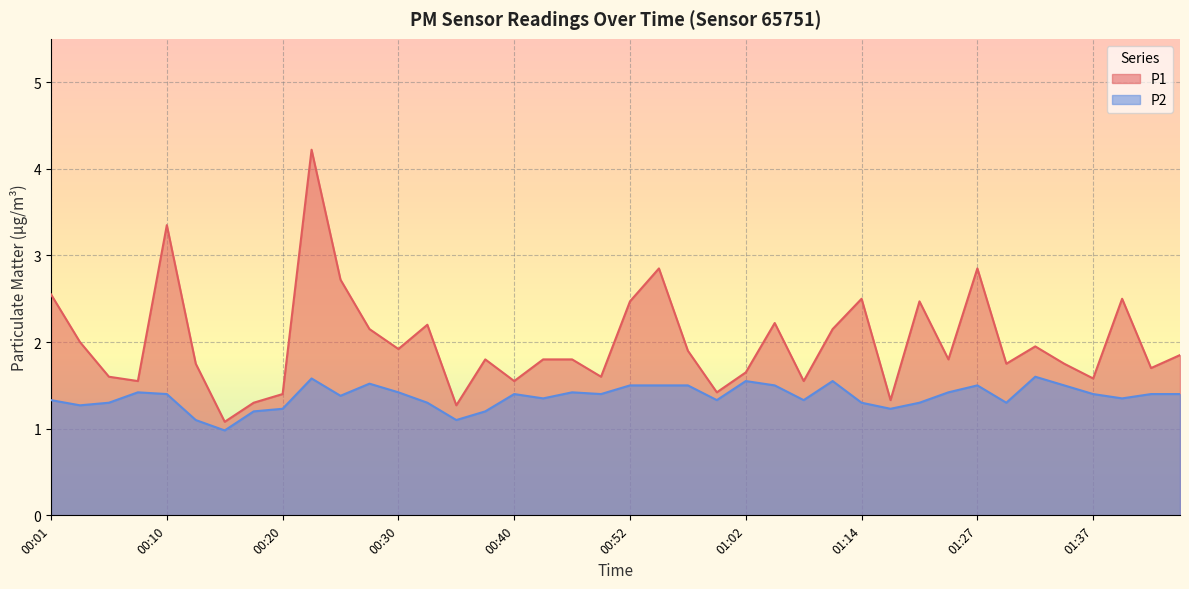

Between 01:44 and 00:18, which is larger?

01:44